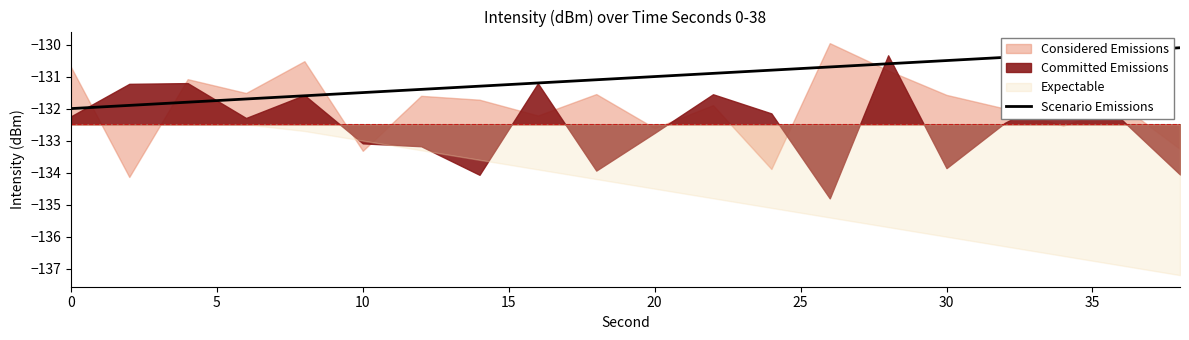

What is the lowest value of the Scenario Emissions series?

-132.0